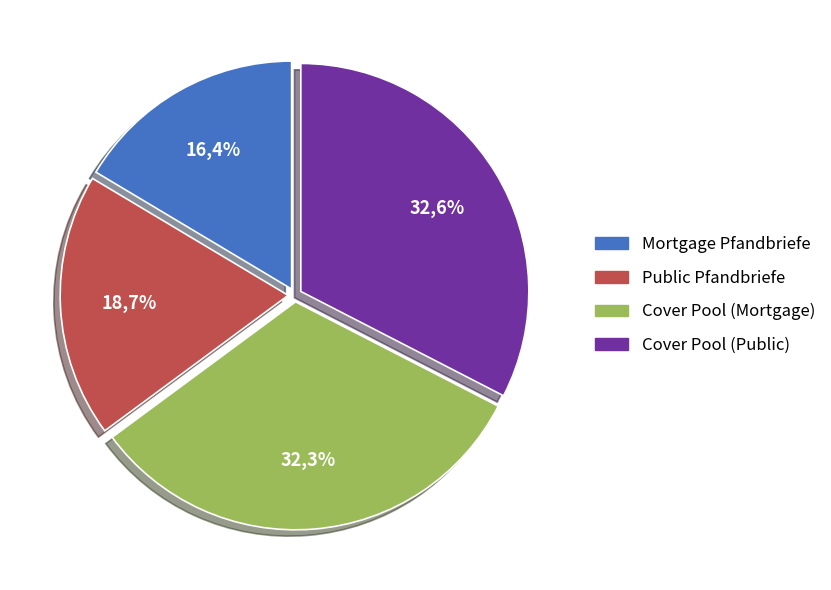

How many segments does this pie chart have?

4